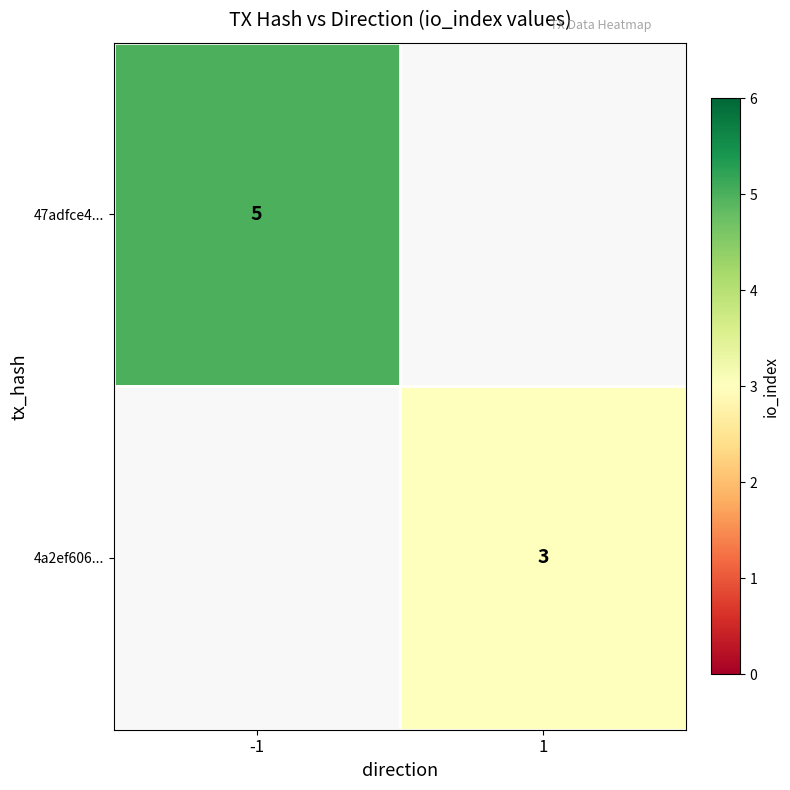

True or false: 4a2ef606... has a value of 1 at 1.

False